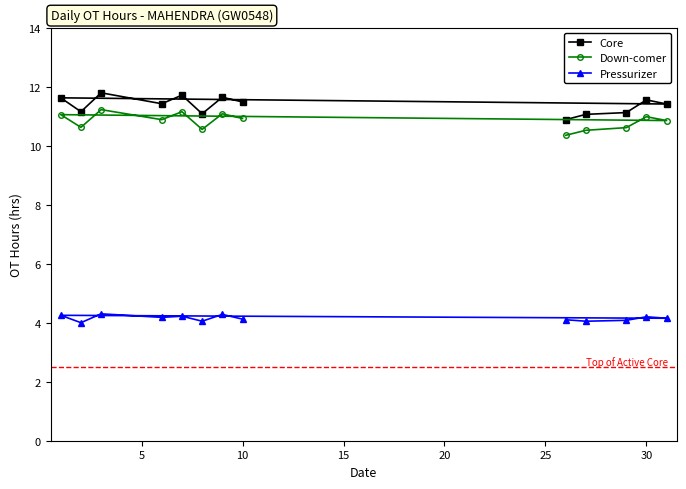

Rank the series by their maximum value, from lowest to highest.

Pressurizer, Down-comer, Core